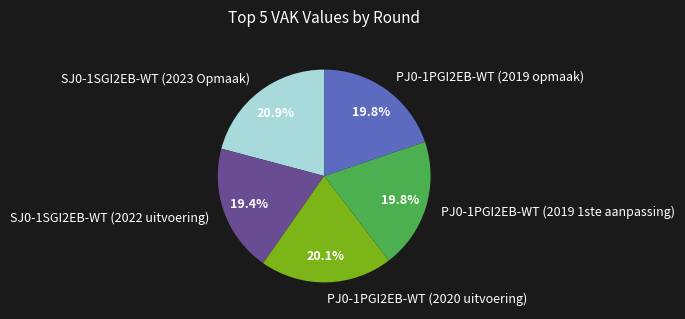

Count the number of slices in the pie.

5